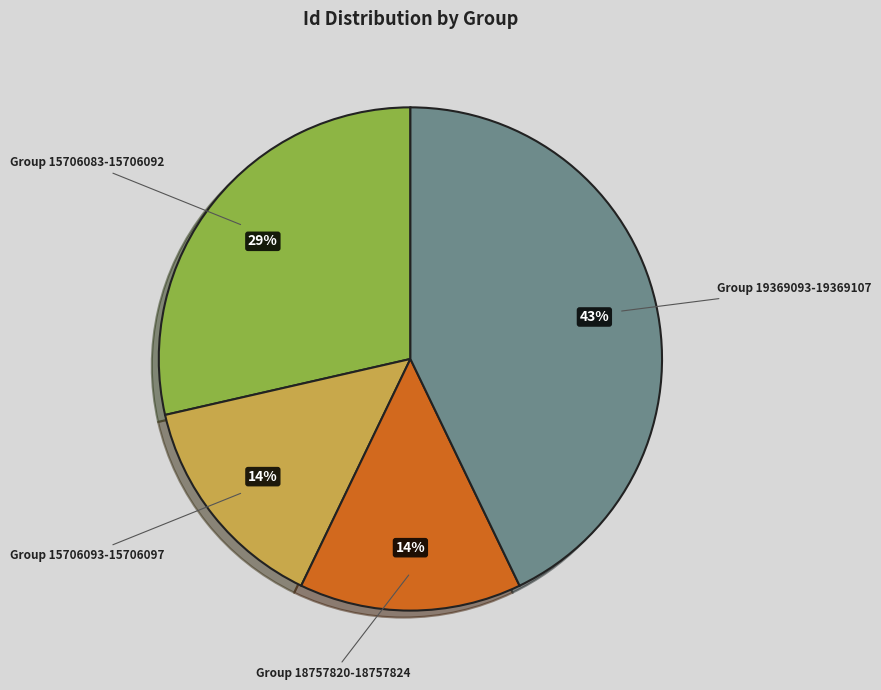

To the nearest percent, what is the difference between the largest and smallest slice percentages?

29%